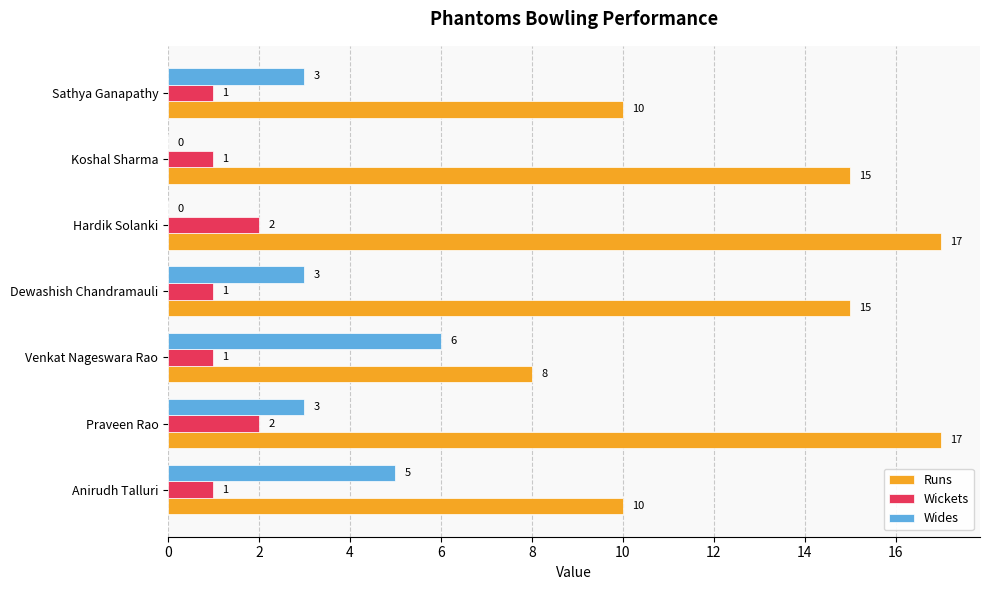

Read the Runs value at Dewashish Chandramauli.

15